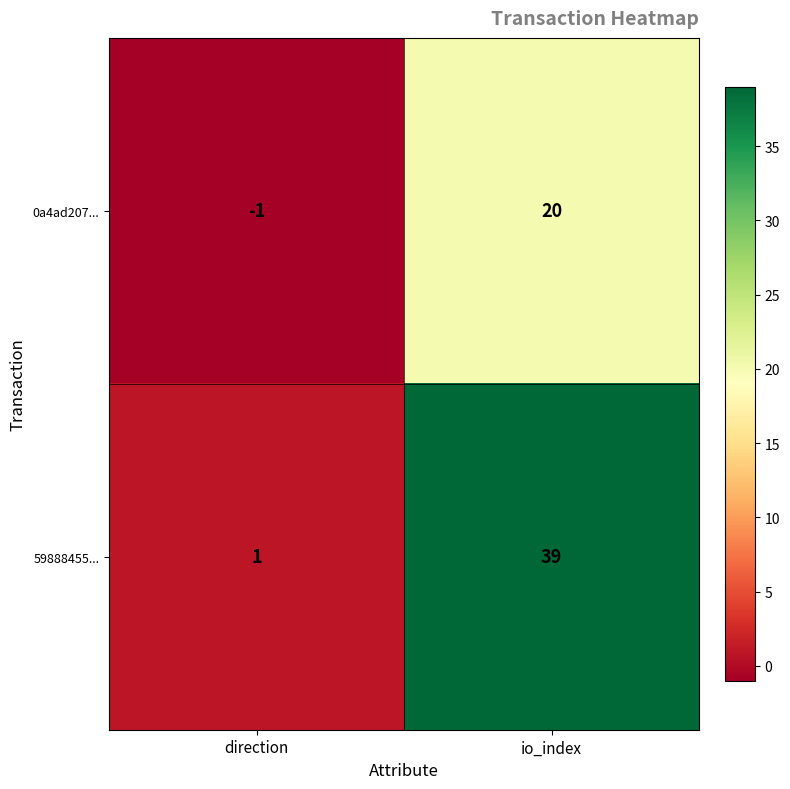

What is the average value of the 0a4ad207... series?

10